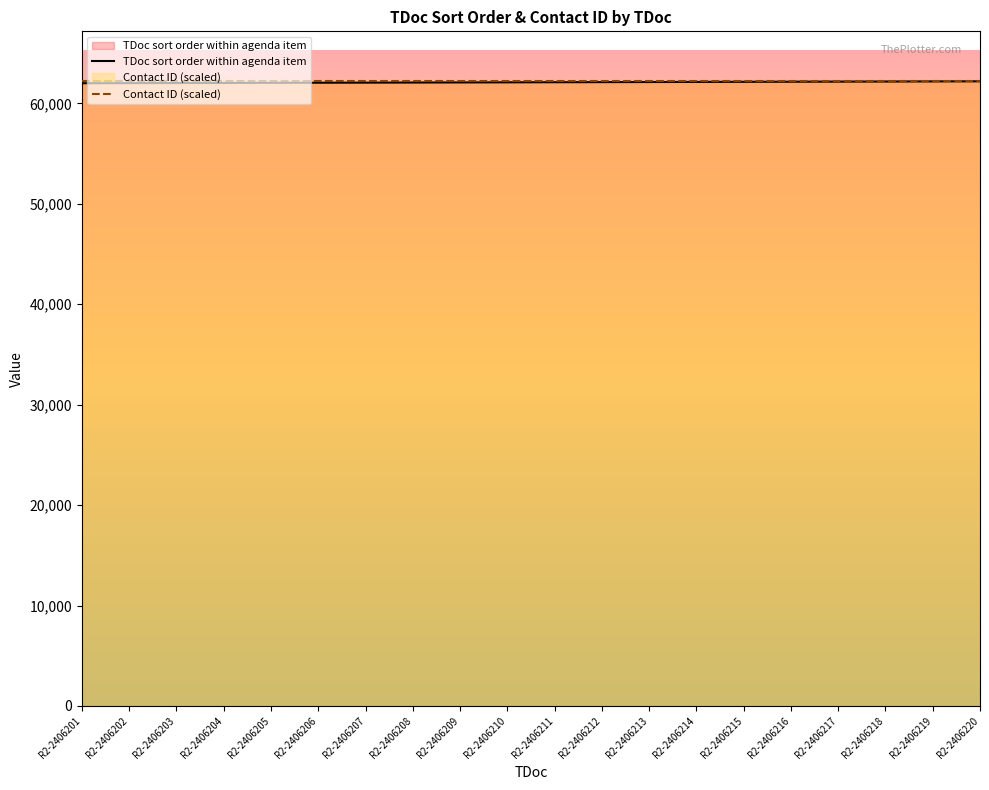

What are all the series names shown in the legend?

TDoc sort order within agenda item, Contact ID (scaled)